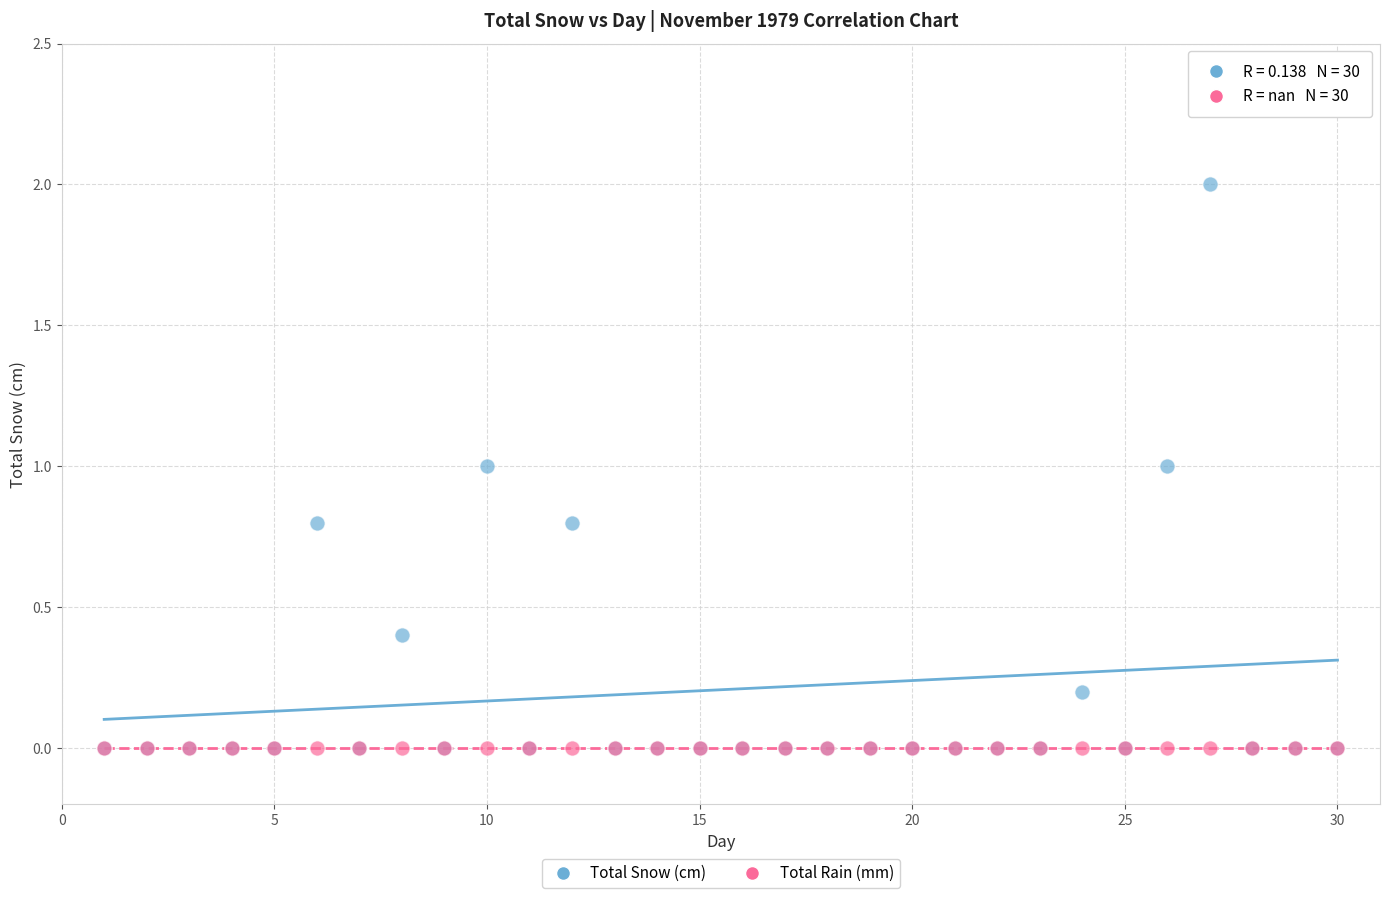

What are all the series names shown in the legend?

Total Snow (cm), Total Rain (mm)